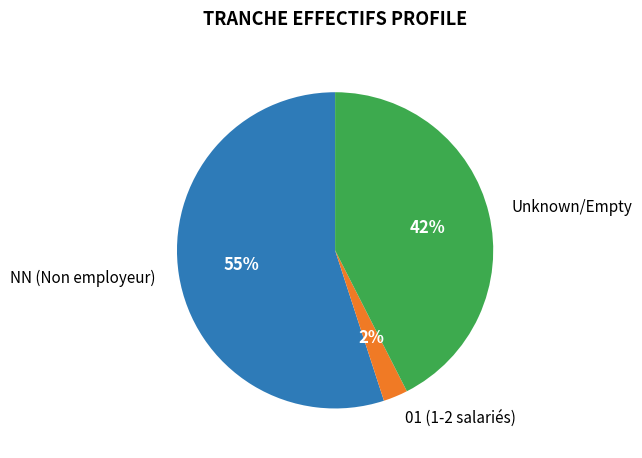

Is there any slice that represents more than half of the pie?

Yes